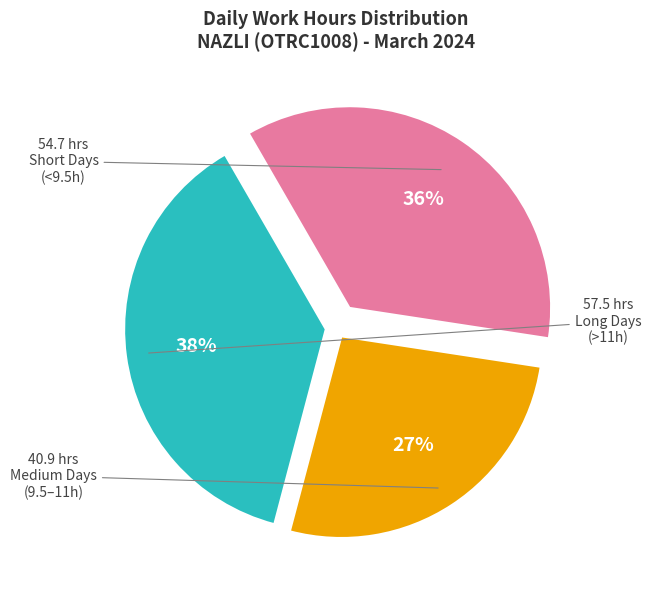

Count the number of slices in the pie.

3